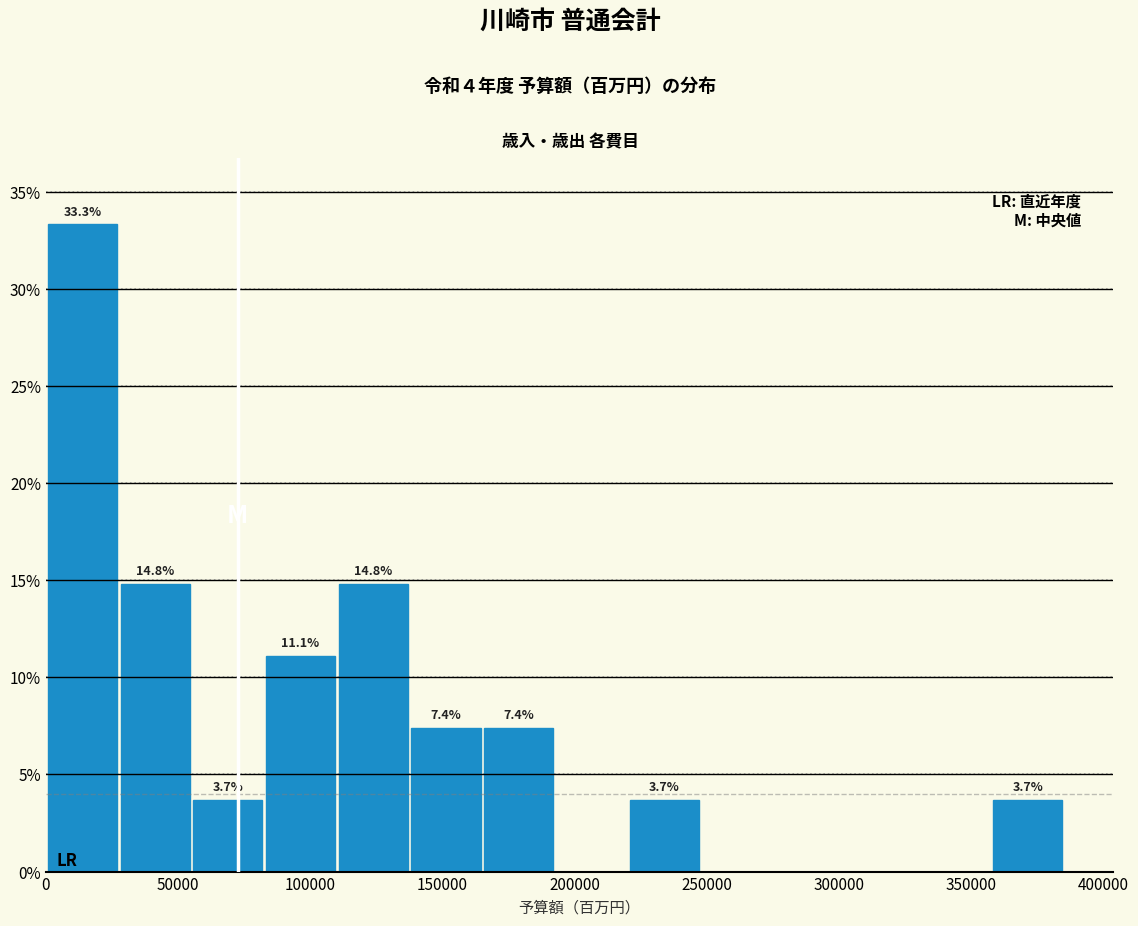

Which range on the x-axis has the tallest bar?

0 to 30000